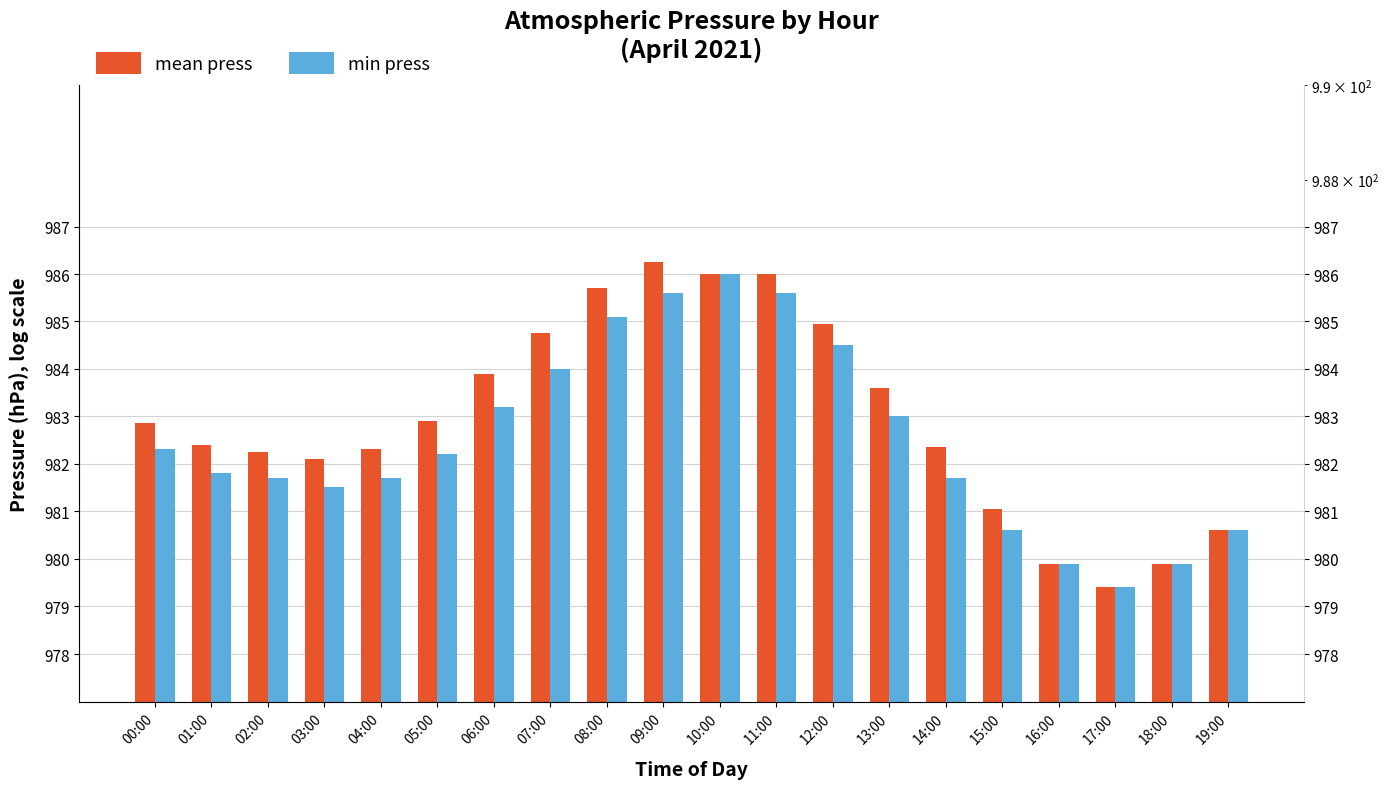

Rank the series at 17:00 from highest to lowest value.

mean press, min press